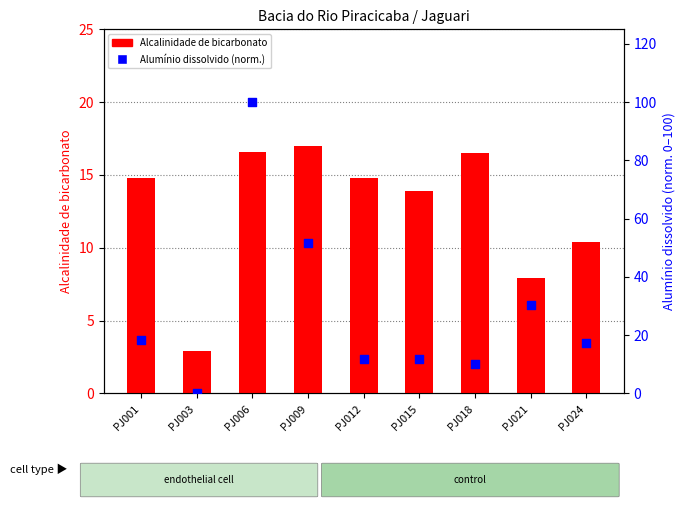

Which series reaches the maximum Y coordinate?

Alumínio dissolvido (norm.)